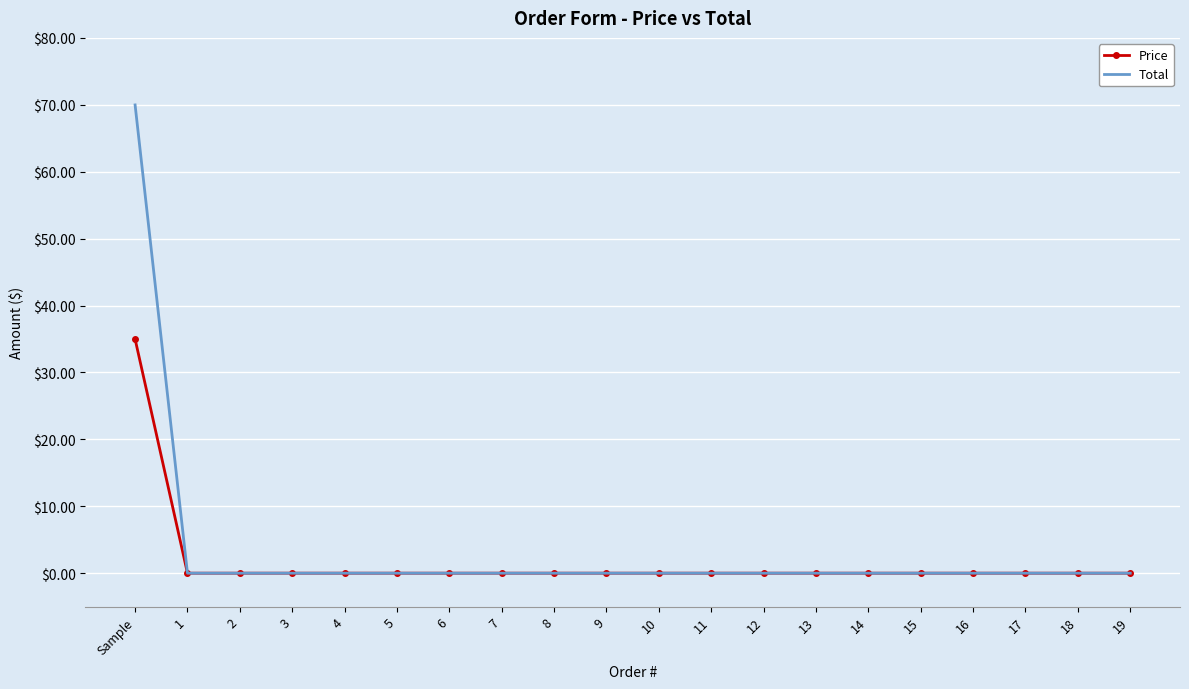

List the series in order of their peak value, lowest first.

Price, Total